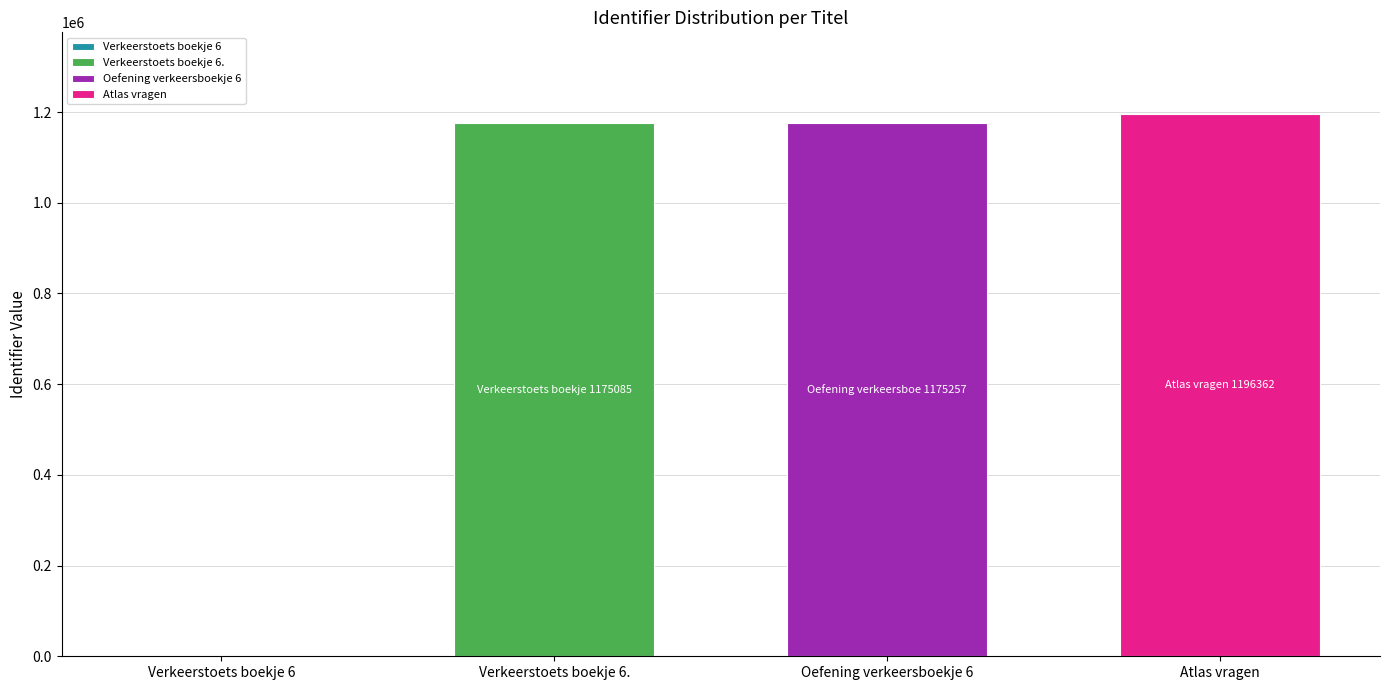

The value of Verkeerstoets boekje 6. at Oefening verkeersboekje 6 is 2067095. True or false?

False